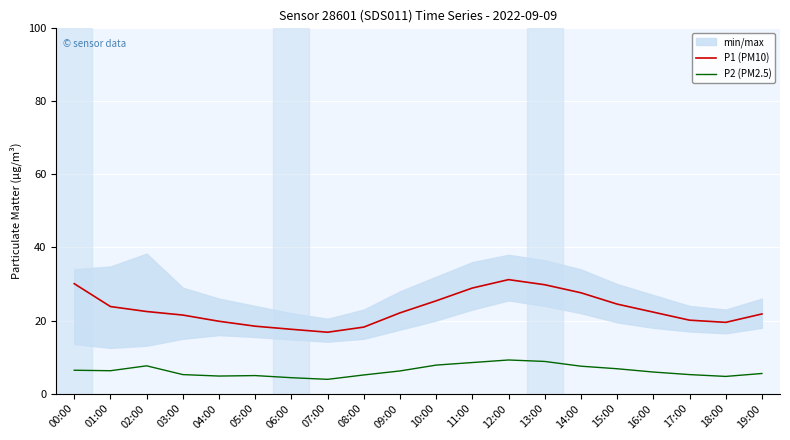

How many lines are shown in the chart?

2